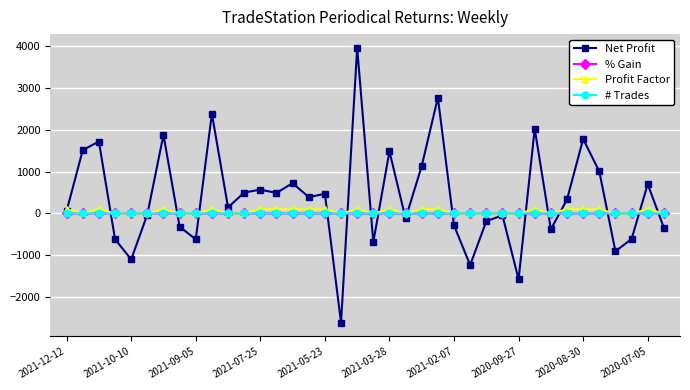

True or false: % Gain has more than 2 points higher than both neighbors.

True